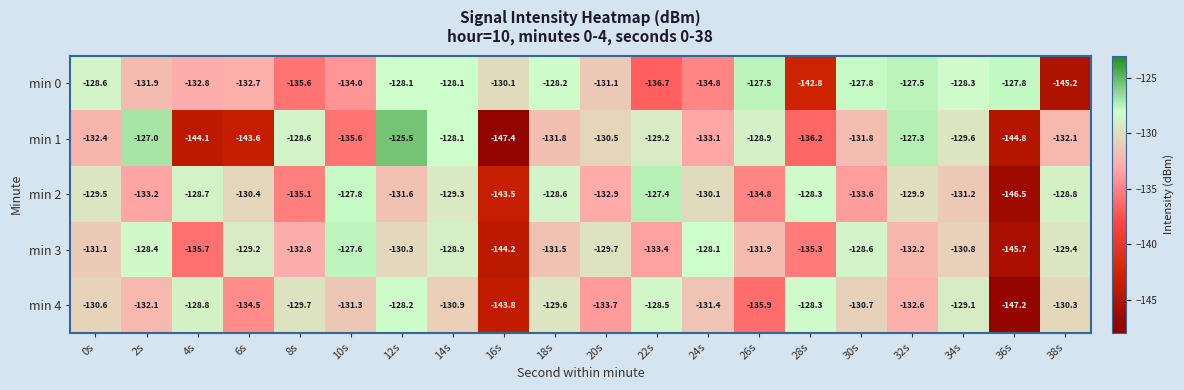

Is it true that min 4 equals -130.7 at 30s?

True